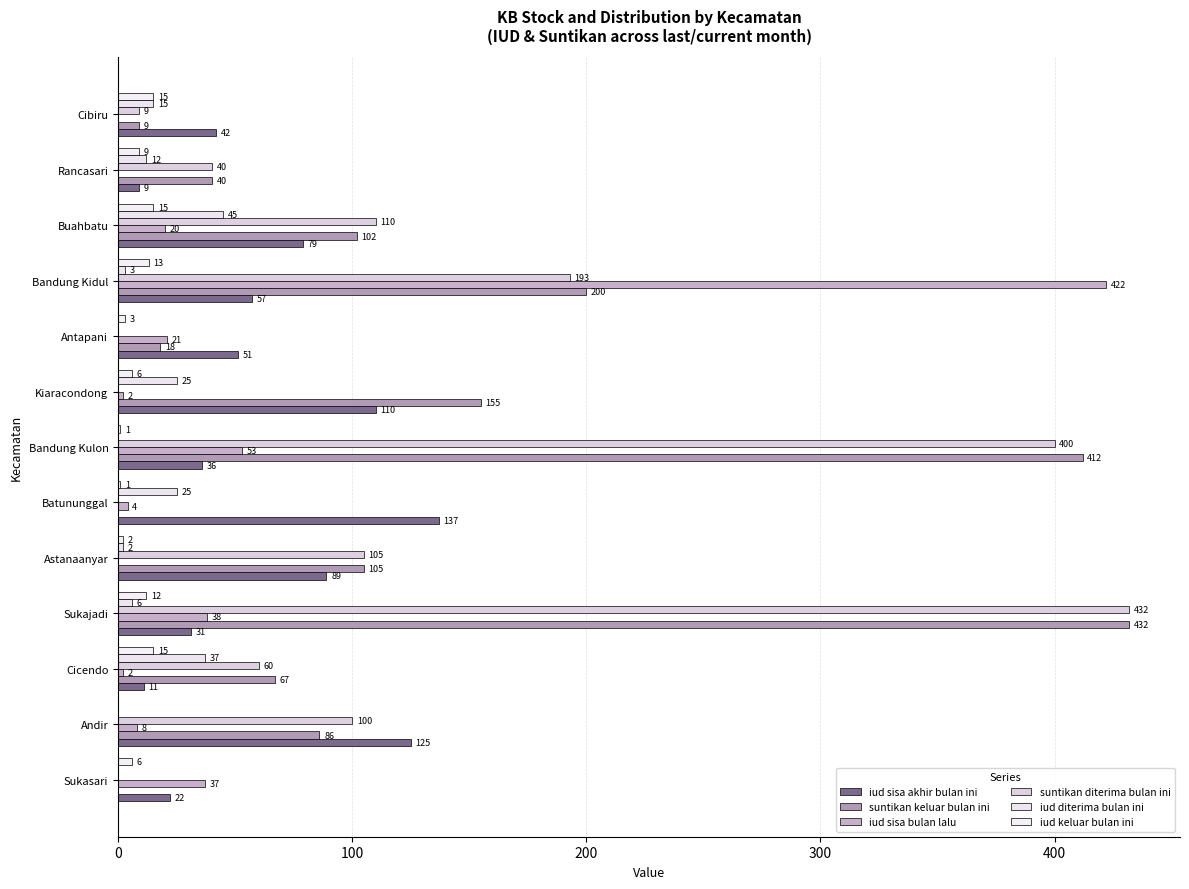

How many distinct data groups are displayed?

6